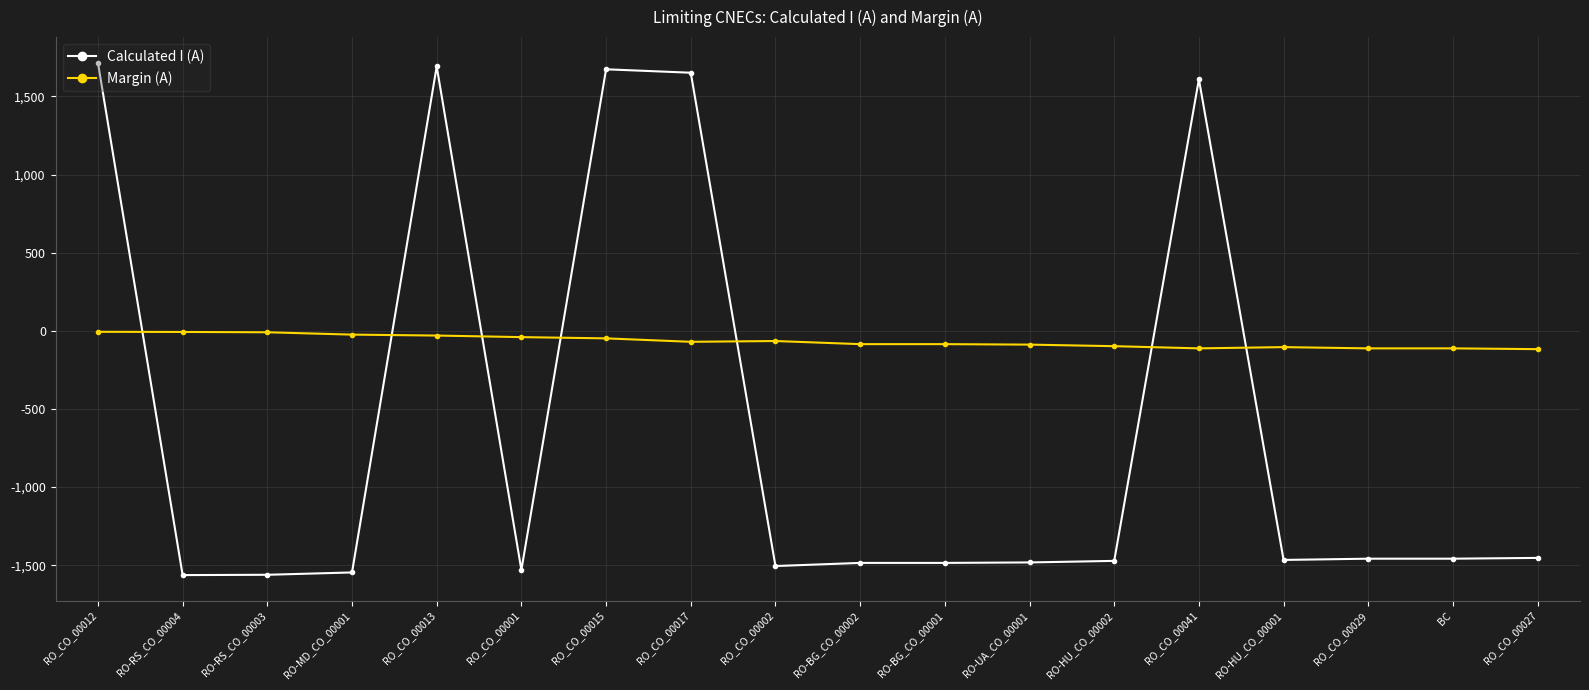

What is the difference between the highest and lowest values at RO_CO_00012?

1722